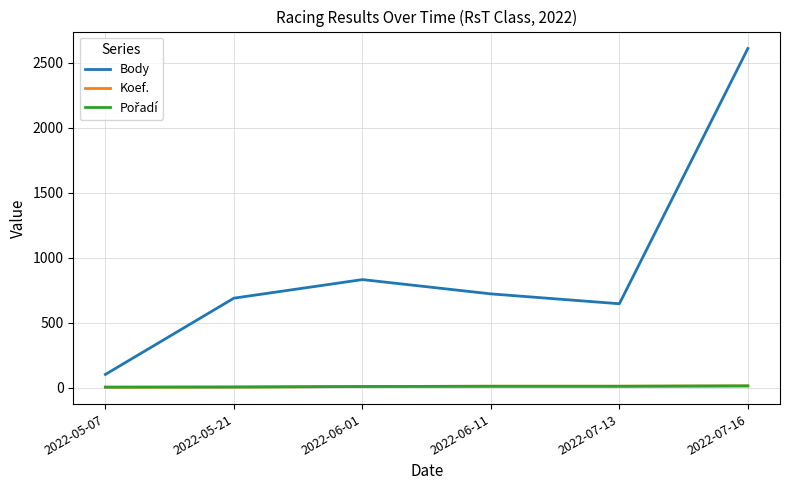

Which category has the lowest value in the Body series?

2022-05-07